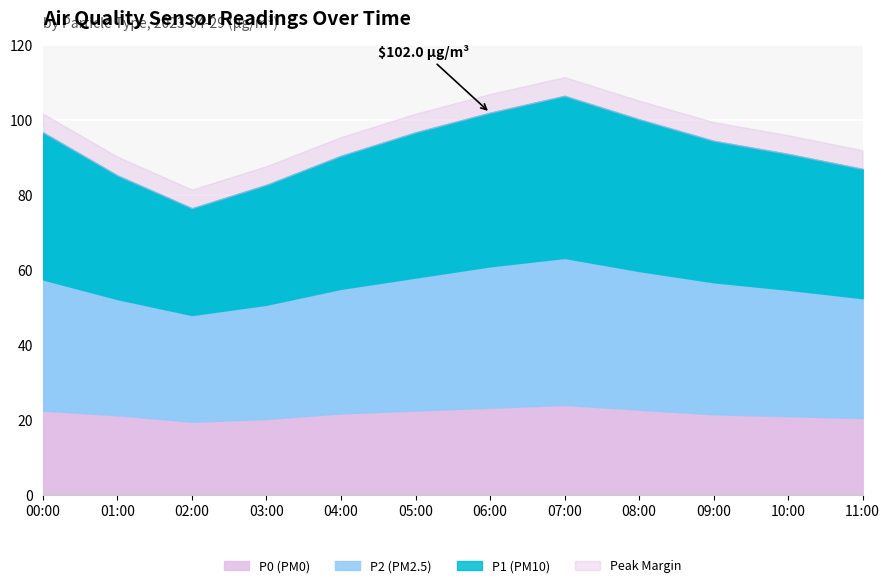

Rank the series at 07:00 from highest to lowest value.

P1, P2, P0